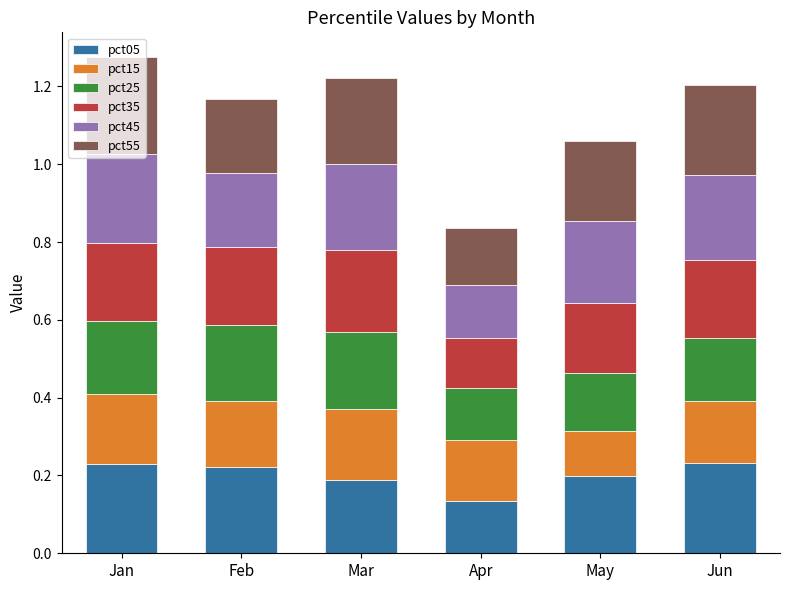

Count the pct05 values in the range 0 to 1.

6